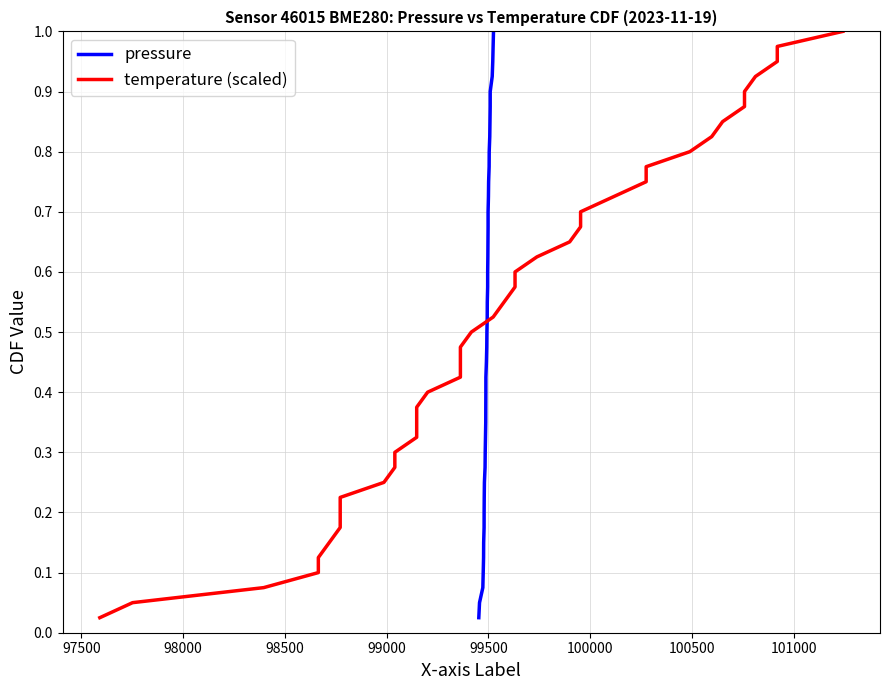

What is the highest value of the pressure series?

1.0